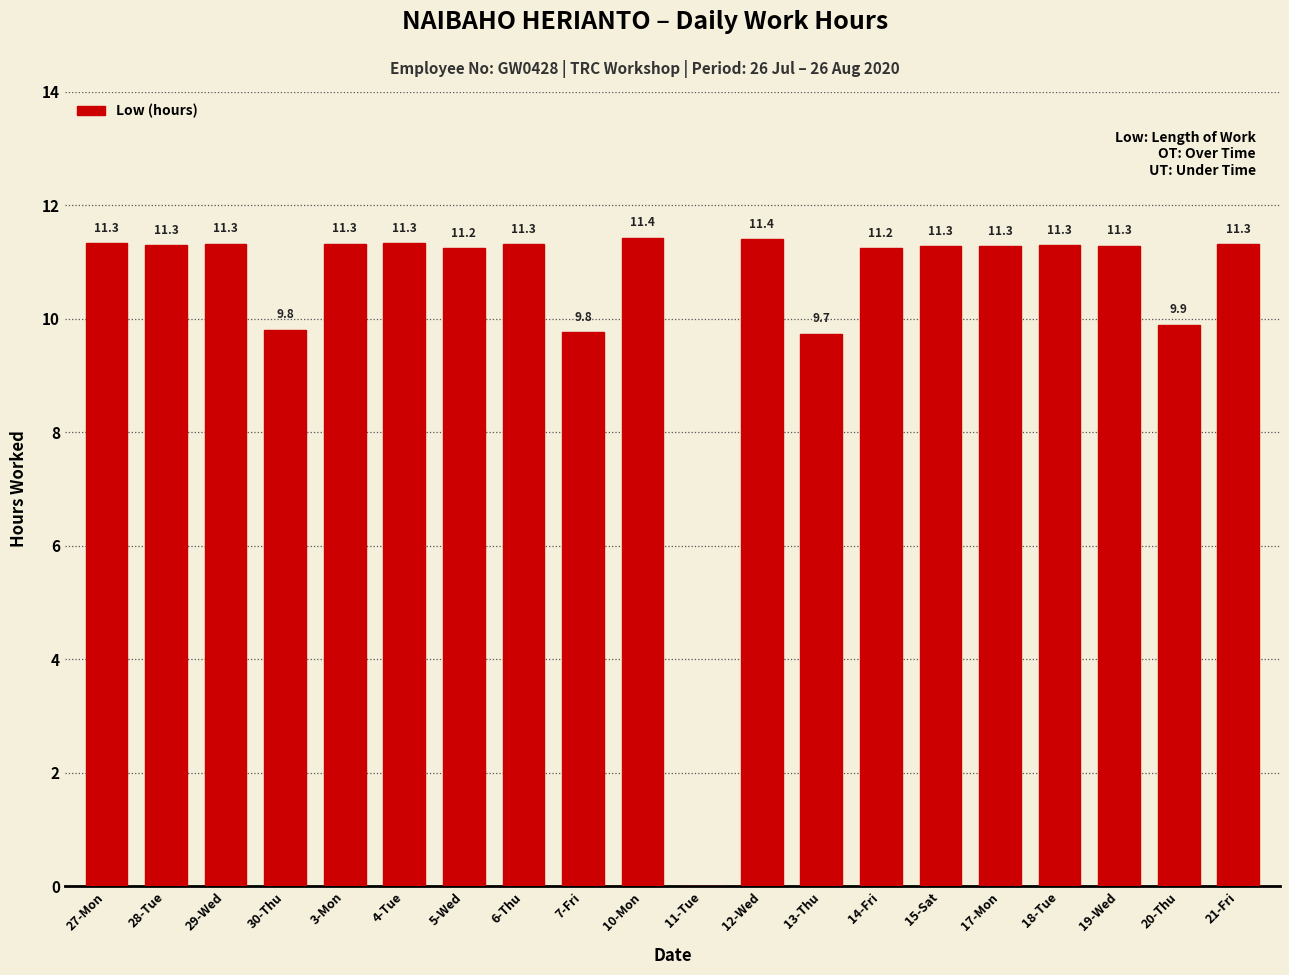

Reading right to left, what are all the values shown in this chart?

11.3	9.9	11.3	11.3	11.3	11.3	11.2	9.7	11.4	0.0	11.4	9.8	11.3	11.2	11.3	11.3	9.8	11.3	11.3	11.3